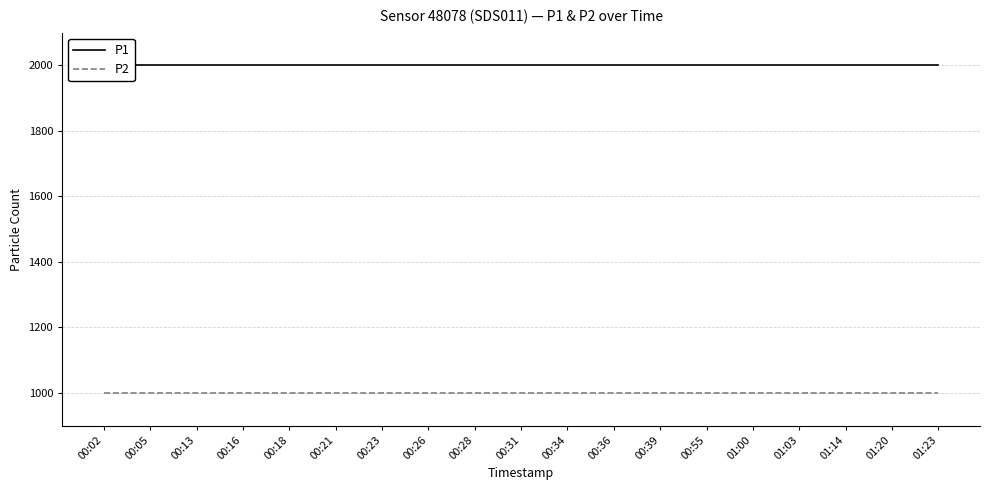

What is the approximate value of P1 at 01:23?

1999.9